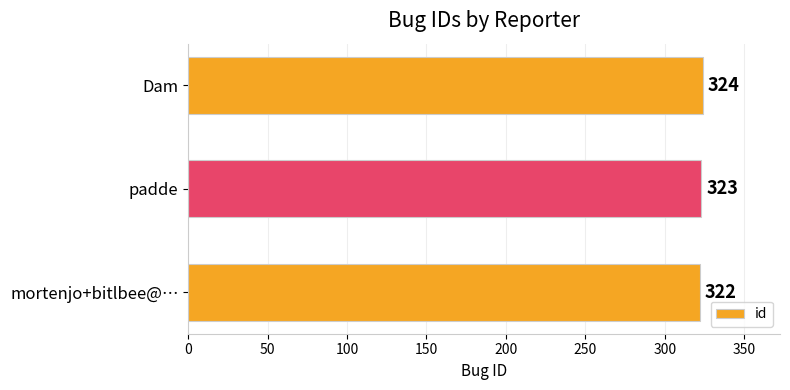

Between padde and Dam, which is larger?

Dam